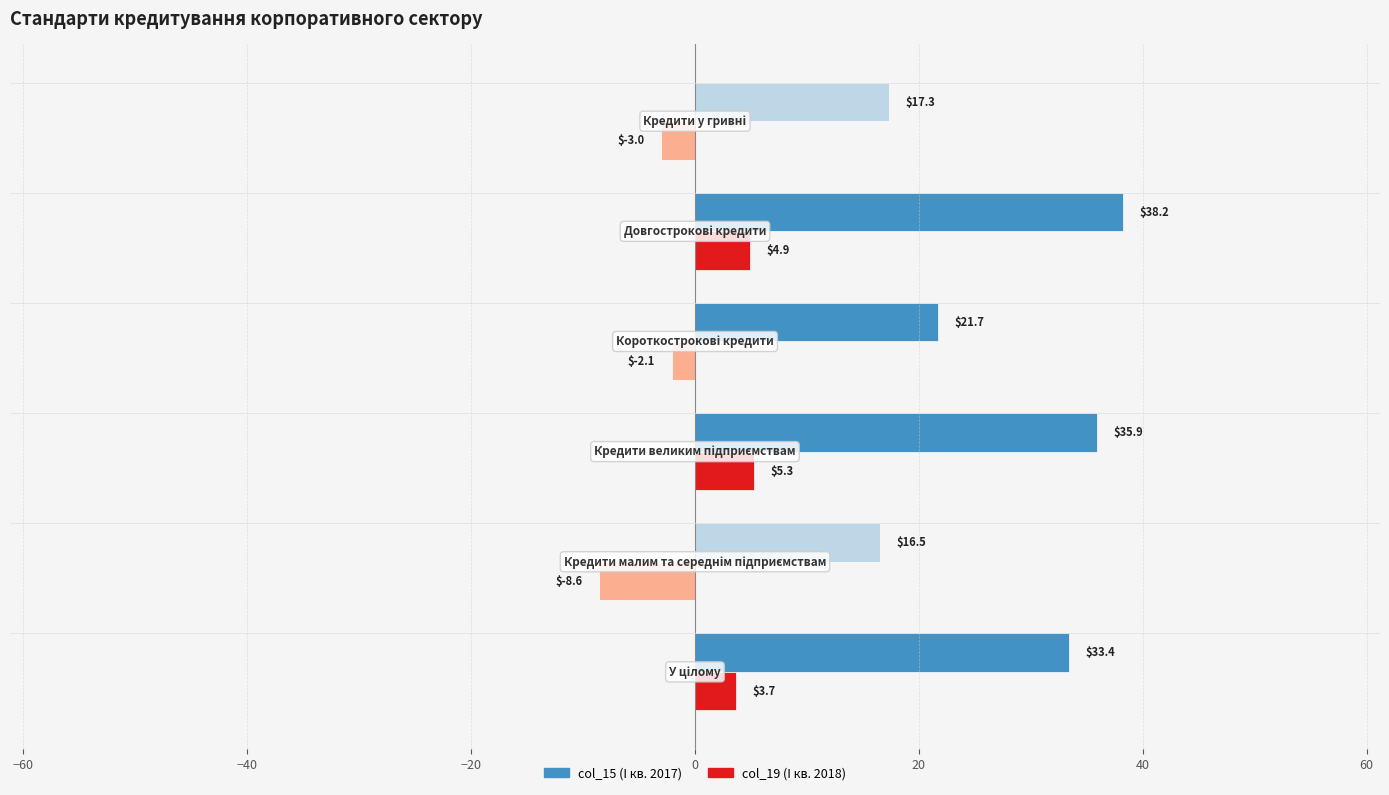

What is the minimum value shown in the chart?

-8.6